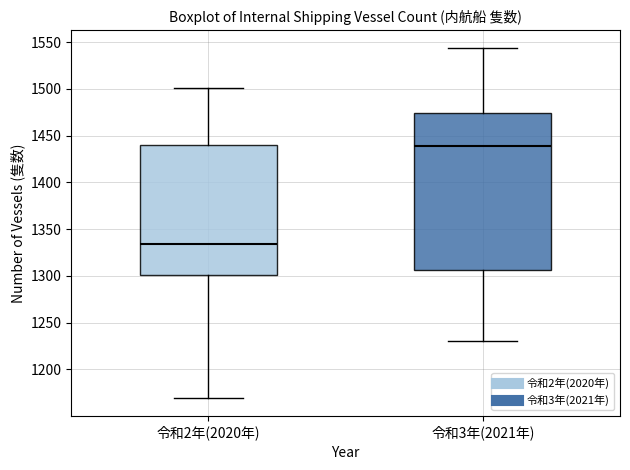

Which box's median line is the lowest?

令和2年(2020年)